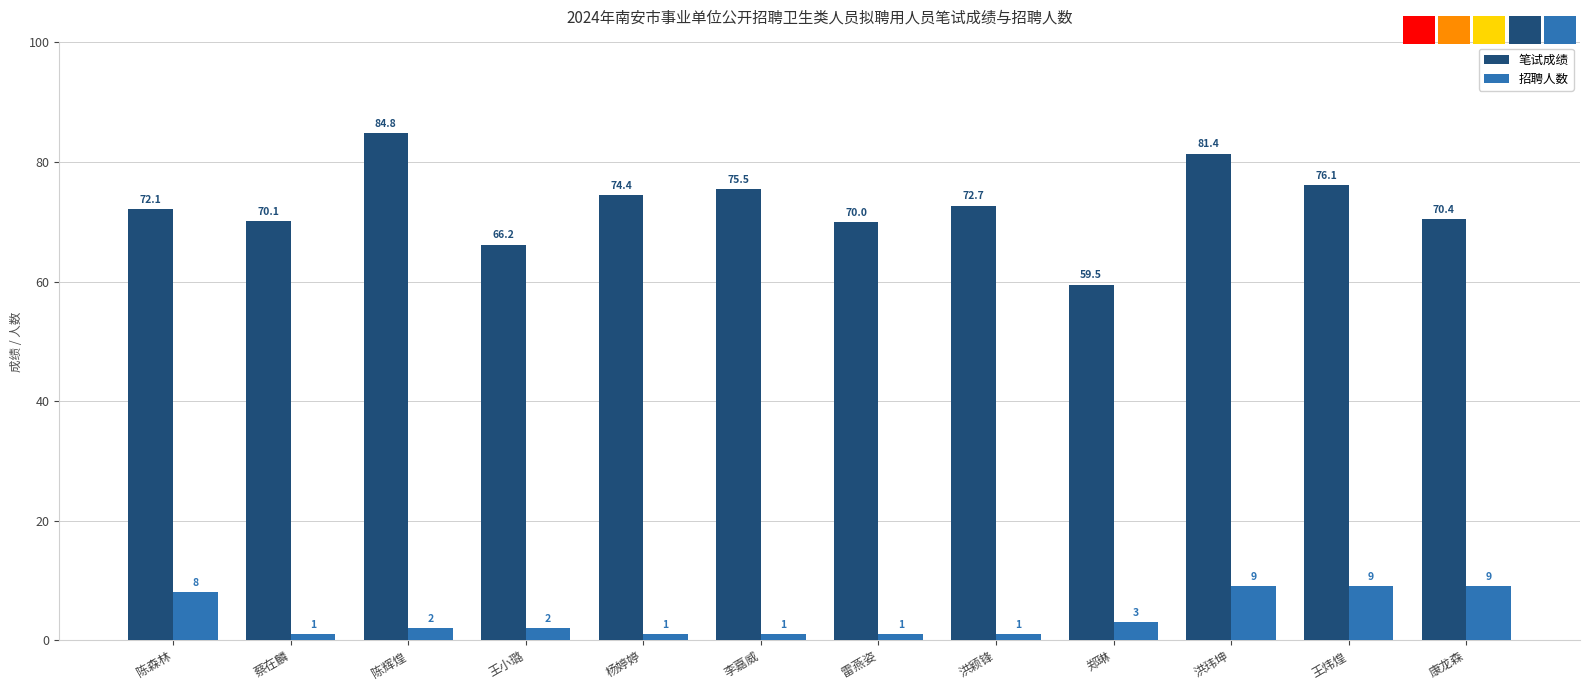

What is the difference between the maximum and minimum values in the 笔试成绩 series?

25.3